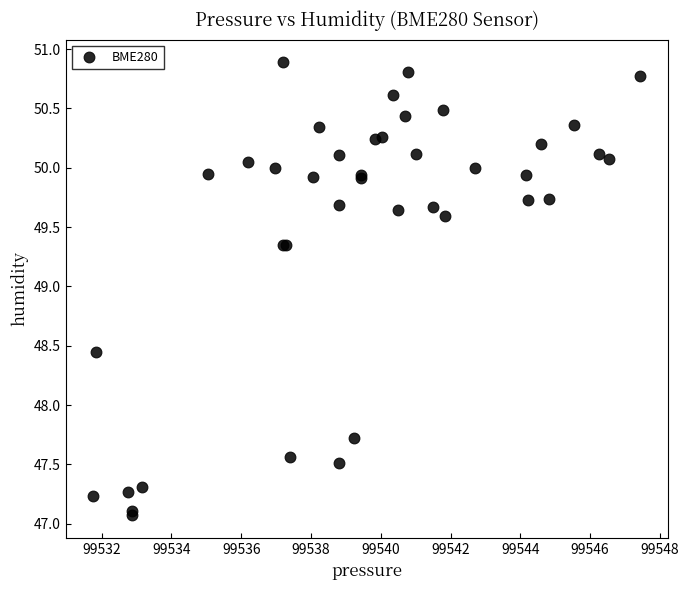

What Y value in the scatter plot is closest to 48?

47.7